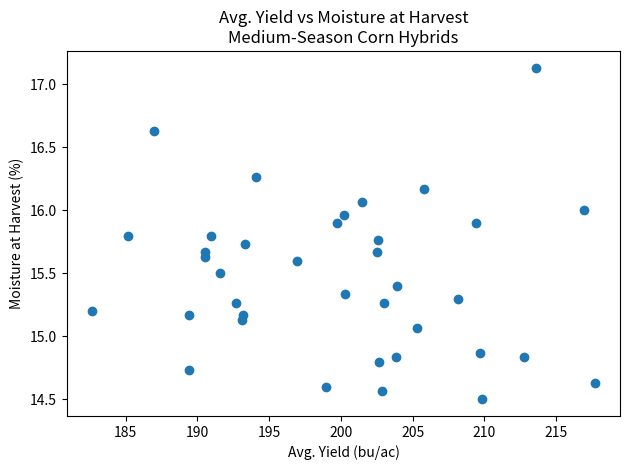

What is the range of Y values (max minus min)?

2.6